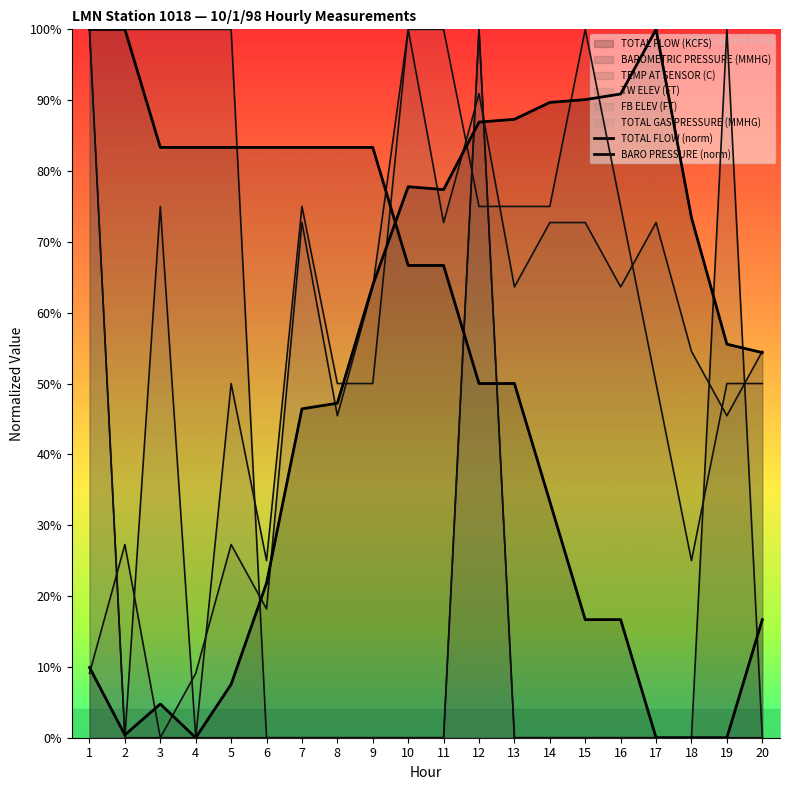

Reading left to right, extract all data points from this chart.

TOTAL FLOW (KCFS): 1=9.9	2=0.4	3=4.8	4=0.0	5=7.5	6=21.8	7=46.4	8=47.2	9=63.9	10=77.8	11=77.4	12=86.9	13=87.3	14=89.7	15=90.1	16=90.9	17=100.0	18=73.4	19=55.6	20=54.4
BAROMETRIC PRESSURE (MMHG): 1=100.0	2=100.0	3=83.3	4=83.3	5=83.3	6=83.3	7=83.3	8=83.3	9=83.3	10=66.7	11=66.7	12=50.0	13=50.0	14=33.3	15=16.7	16=16.7	17=0.0	18=0.0	19=0.0	20=16.7
TEMP AT SENSOR (C): 1=100.0	2=100.0	3=100.0	4=100.0	5=100.0	6=0.0	7=0.0	8=0.0	9=0.0	10=0.0	11=0.0	12=100.0	13=0.0	14=0.0	15=0.0	16=0.0	17=0.0	18=0.0	19=100.0	20=0.0
TW ELEV (FT): 1=9.1	2=27.3	3=0.0	4=9.1	5=27.3	6=18.2	7=72.7	8=45.5	9=63.6	10=100.0	11=72.7	12=90.9	13=63.6	14=72.7	15=72.7	16=63.6	17=72.7	18=54.5	19=45.5	20=54.5
FB ELEV (FT): 1=100.0	2=0.0	3=75.0	4=0.0	5=50.0	6=25.0	7=75.0	8=50.0	9=50.0	10=100.0	11=100.0	12=75.0	13=75.0	14=75.0	15=100.0	16=75.0	17=50.0	18=25.0	19=50.0	20=50.0
TOTAL GAS PRESSURE (MMHG): 1=100.0	2=0.0	3=0.0	4=0.0	5=0.0	6=0.0	7=0.0	8=0.0	9=0.0	10=0.0	11=0.0	12=100.0	13=0.0	14=0.0	15=0.0	16=0.0	17=0.0	18=0.0	19=0.0	20=0.0